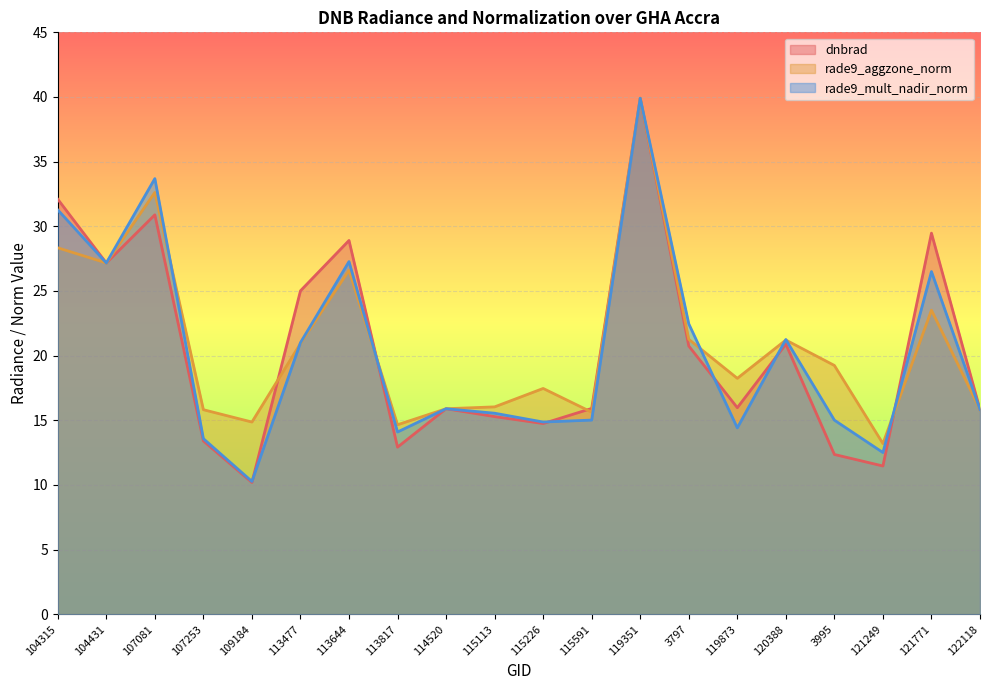

At which category does the chart reach its minimum across all series?

109184